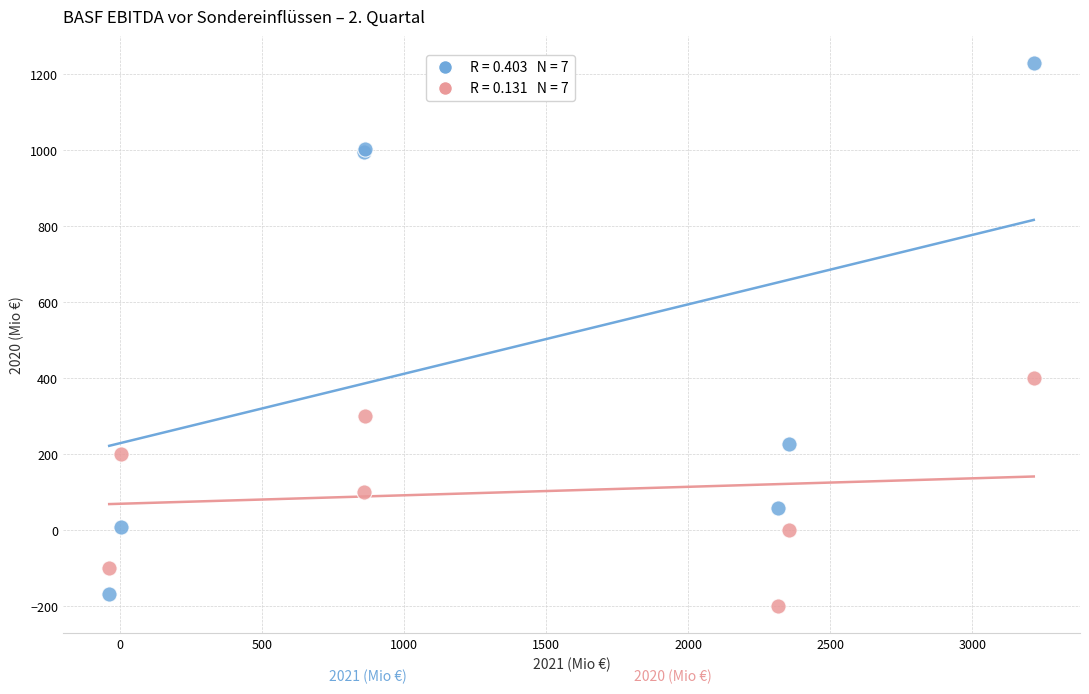

Across all series, what Y value is closest to 514?

400